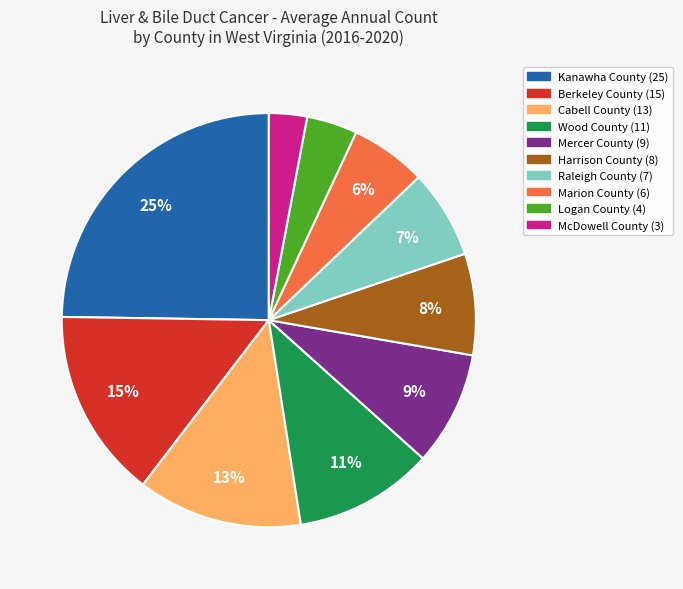

To the nearest percent, what percentage of the pie is Harrison County?

8%